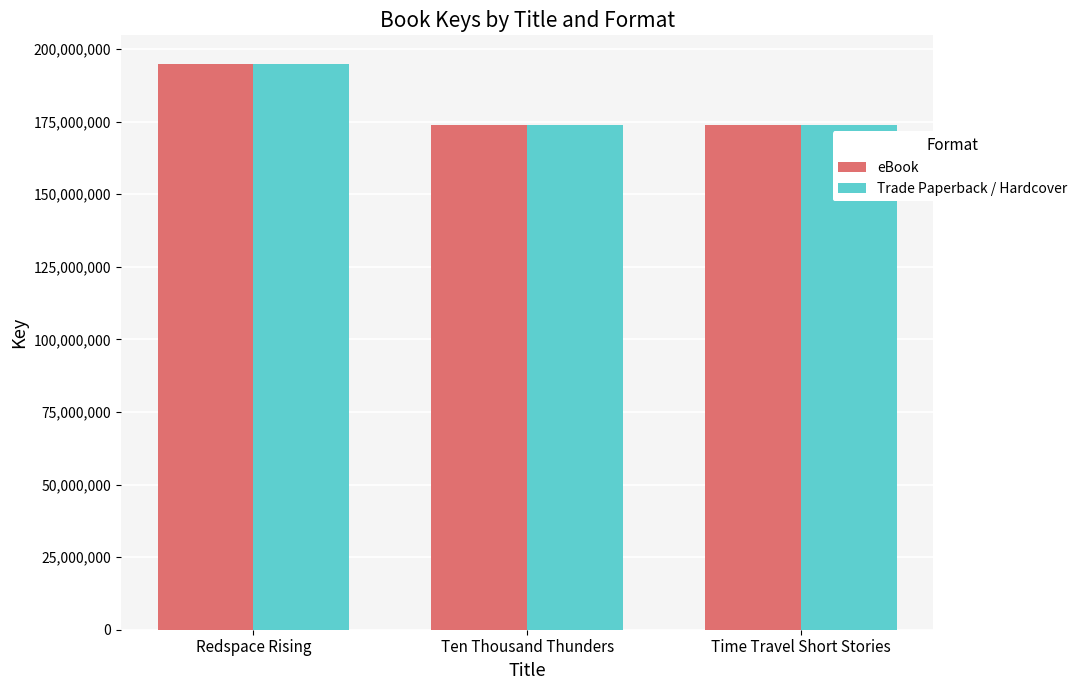

What is the difference between the maximum and minimum values in the eBook series?

21061928